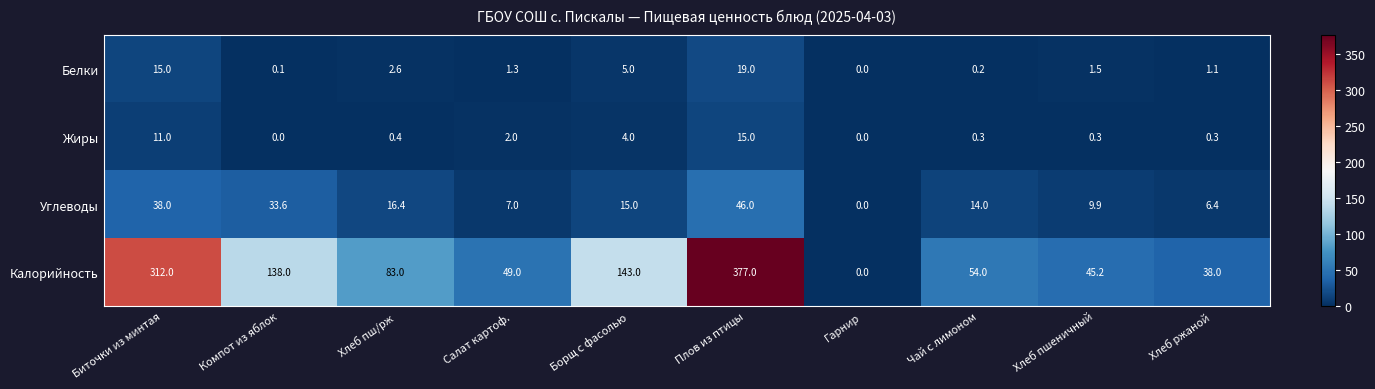

The Жиры series shows 7.2 at Плов из птицы. True or false?

False